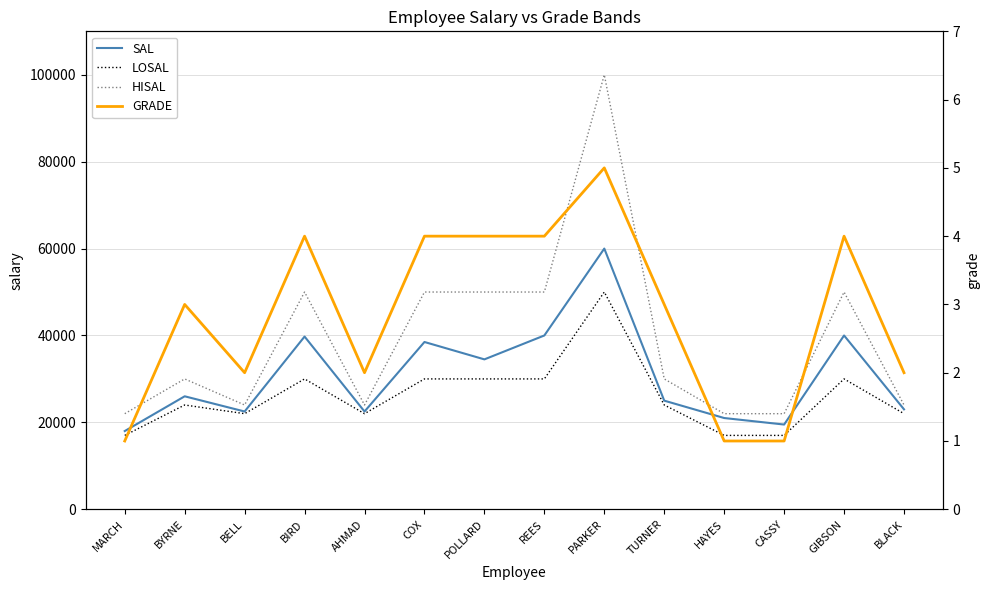

The value of LOSAL at BELL is 36543. True or false?

False